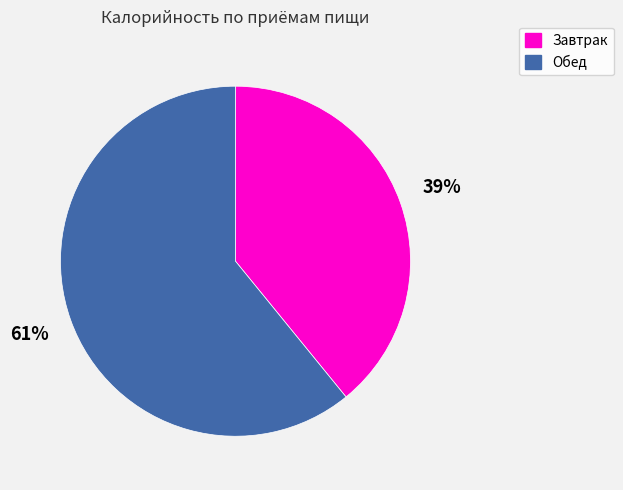

Approximately how many times larger is the value at Обед compared to Завтрак?

1.6